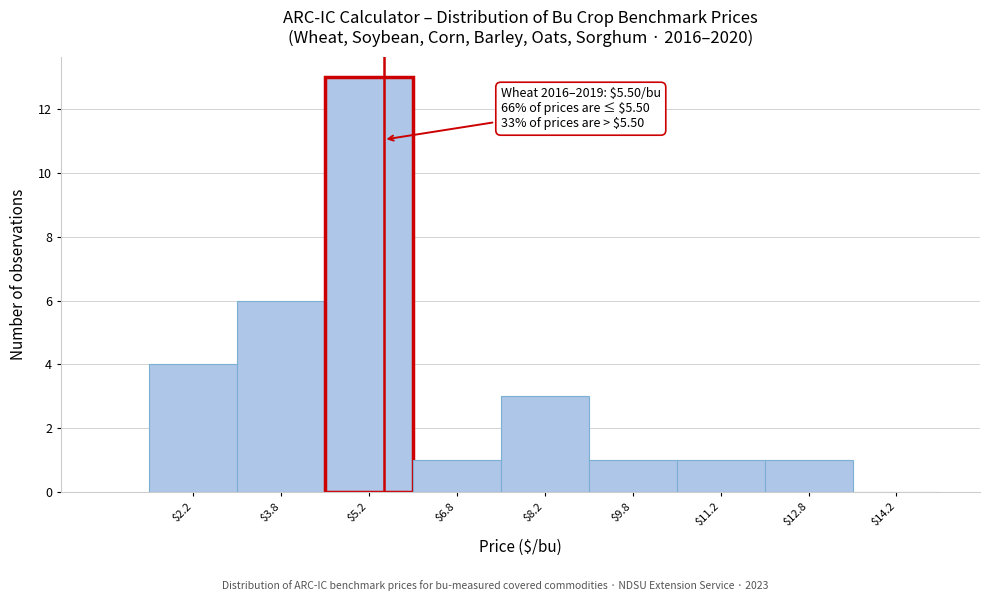

Over which range of the x-axis is the bar tallest?

4.5 to 6.0